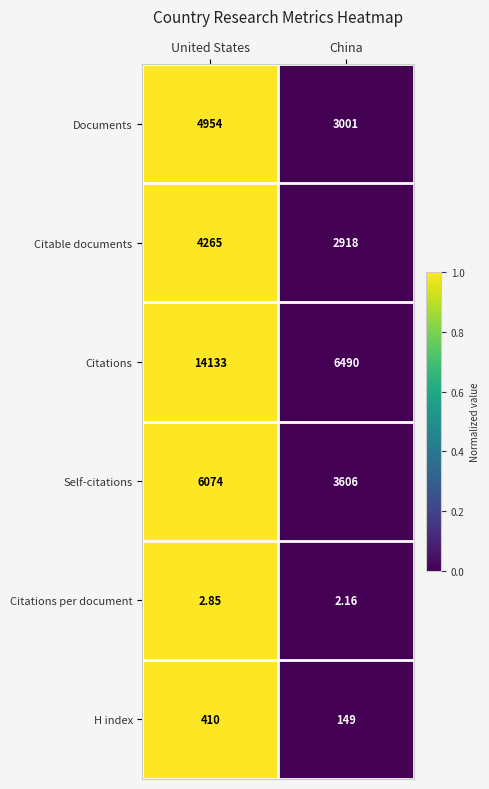

At United States, list the series in order from smallest to largest.

Citations per document, H index, Citable documents, Documents, Self-citations, Citations